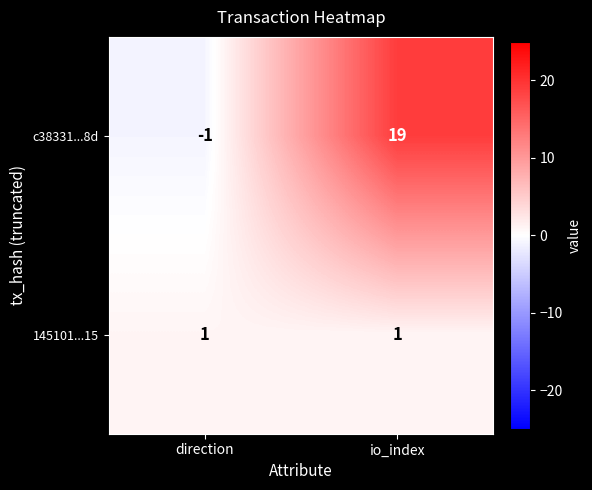

The c38331...8d series shows -2 at direction. True or false?

False